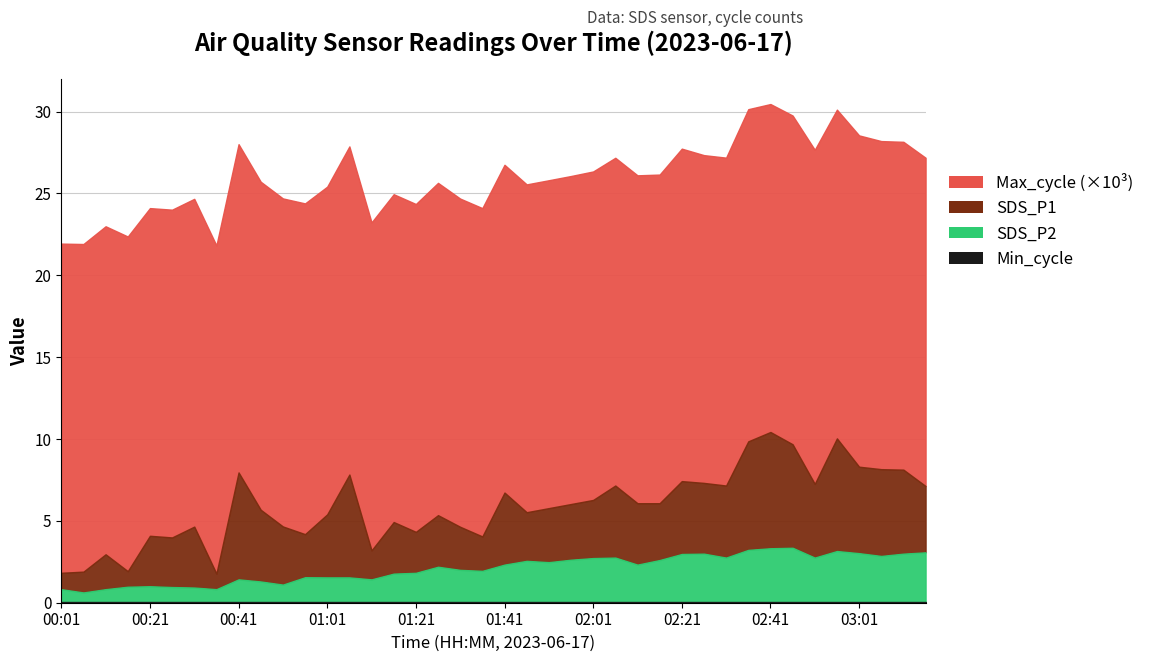

Between 02:16 and 02:36, which series saw the biggest shift?

Max_cycle